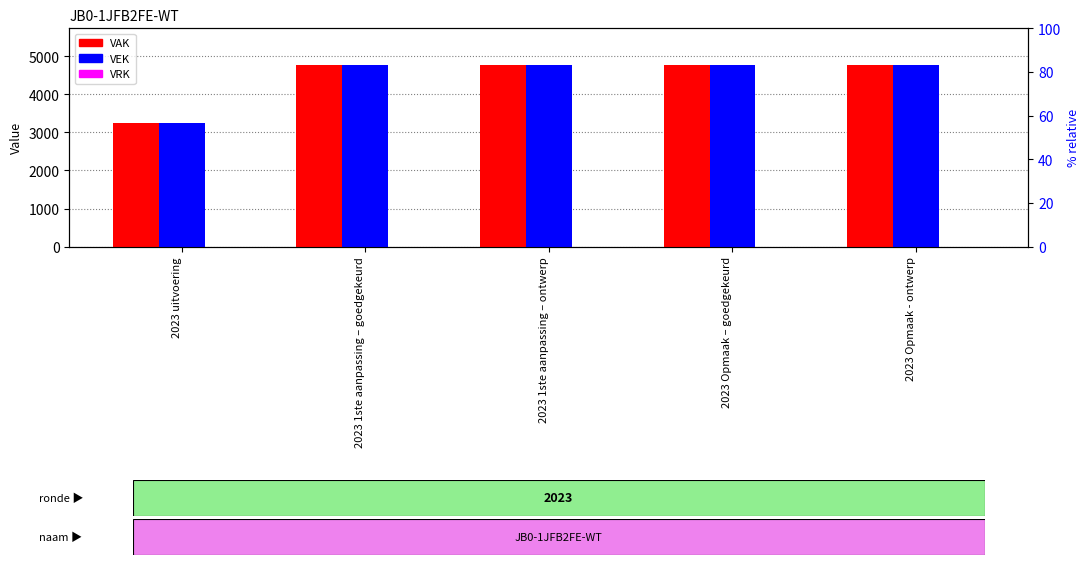

Reading right to left, transcribe all the data shown in this chart.

VAK: 2023 Opmaak - ontwerp=4783	2023 Opmaak – goedgekeurd=4783	2023 1ste aanpassing – ontwerp=4783	2023 1ste aanpassing – goedgekeurd=4783	2023 uitvoering=3245
VEK: 2023 Opmaak - ontwerp=4783	2023 Opmaak – goedgekeurd=4783	2023 1ste aanpassing – ontwerp=4783	2023 1ste aanpassing – goedgekeurd=4783	2023 uitvoering=3245
VRK: 2023 Opmaak - ontwerp=0	2023 Opmaak – goedgekeurd=0	2023 1ste aanpassing – ontwerp=0	2023 1ste aanpassing – goedgekeurd=0	2023 uitvoering=0